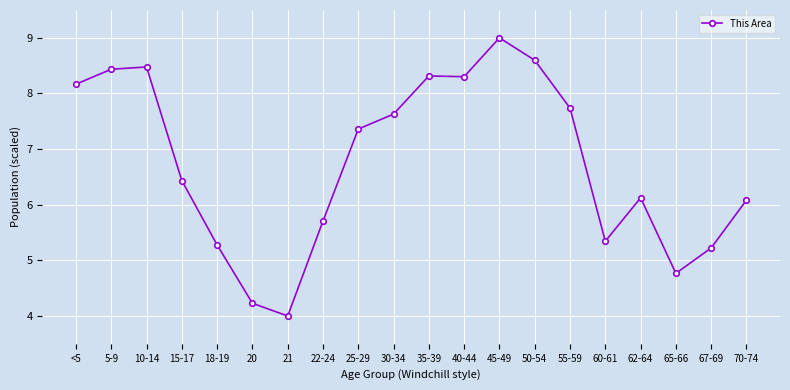

At which category does the chart reach its minimum across all series?

21